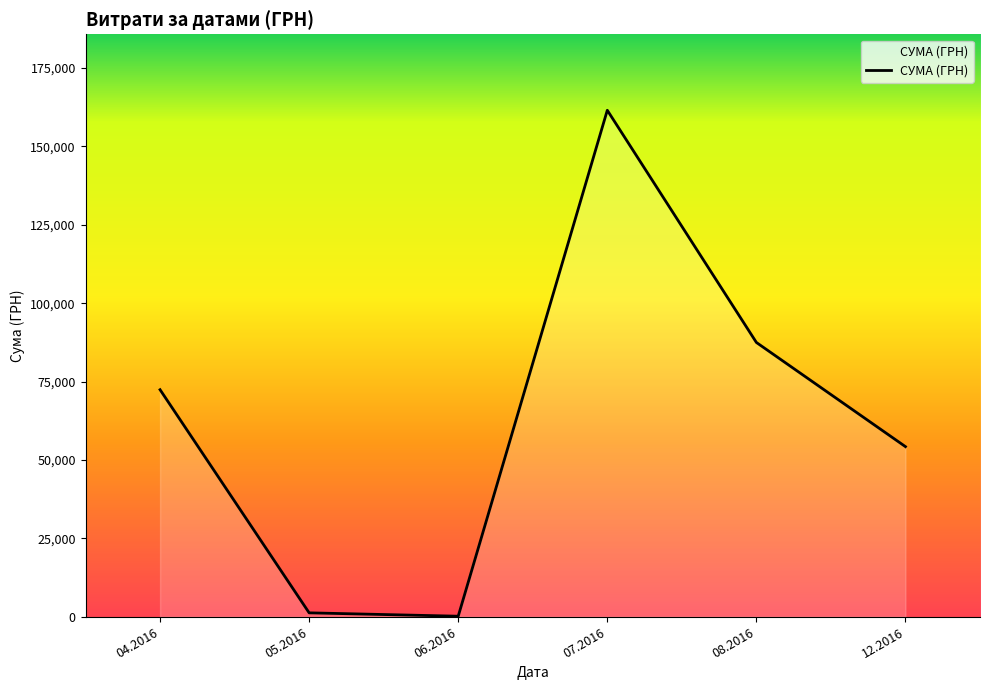

Which has a higher value, 07.2016 or 08.2016?

07.2016